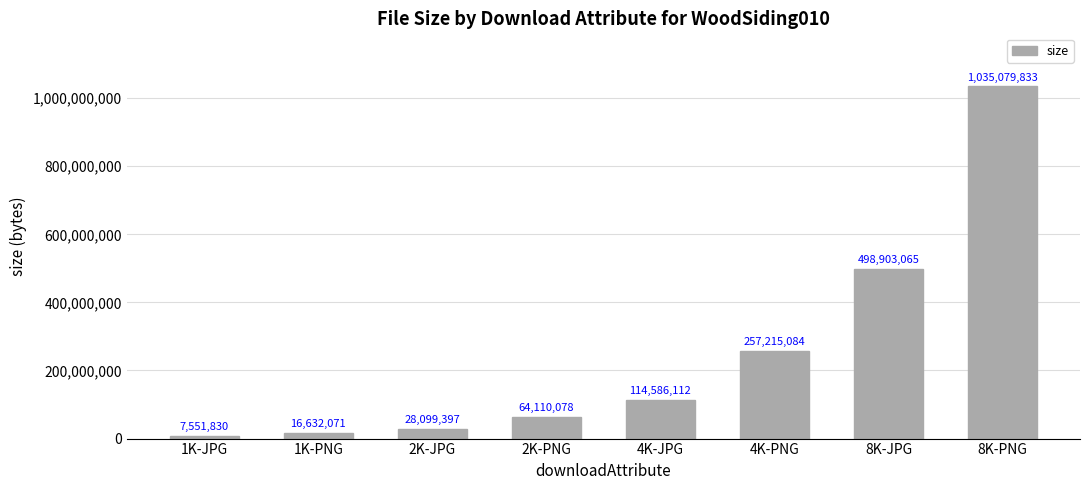

At which category does the chart reach its minimum across all series?

1K-JPG